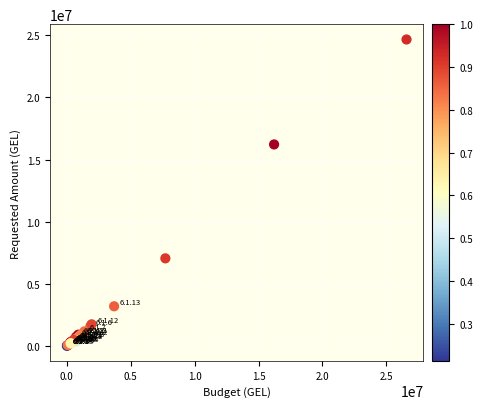

What Y value in the scatter plot is closest to 12335001?

16216282